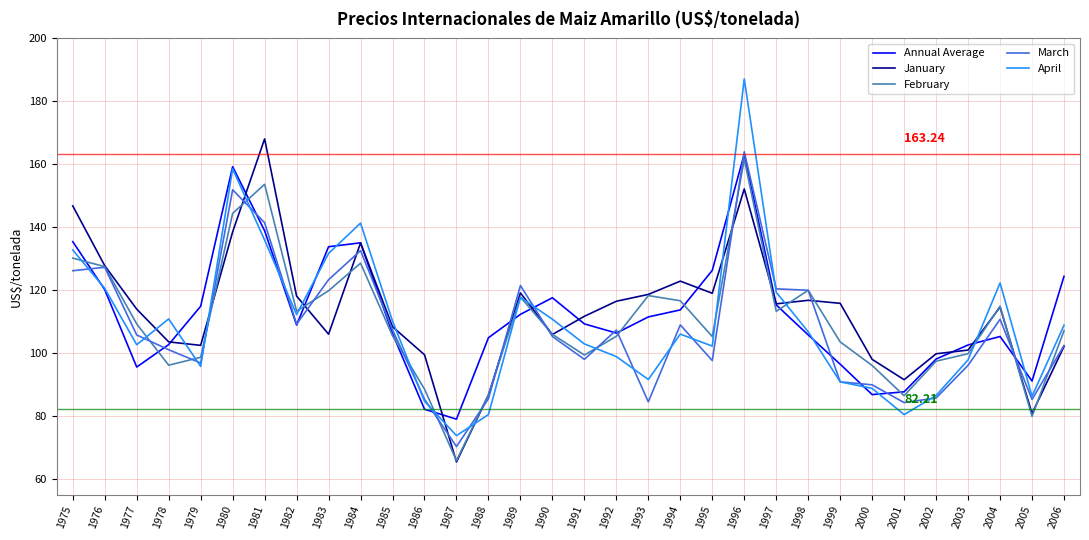

Read the March value at 1977.

105.8